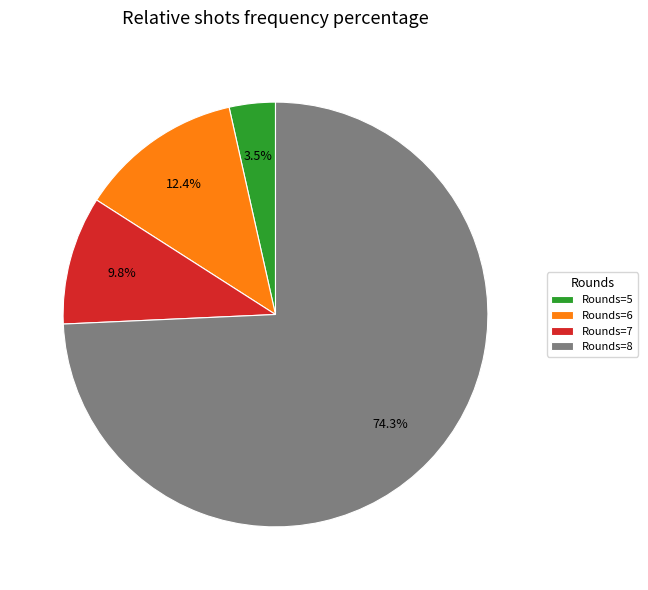

To the nearest percent, what is the difference between the largest and smallest slice percentages?

71%